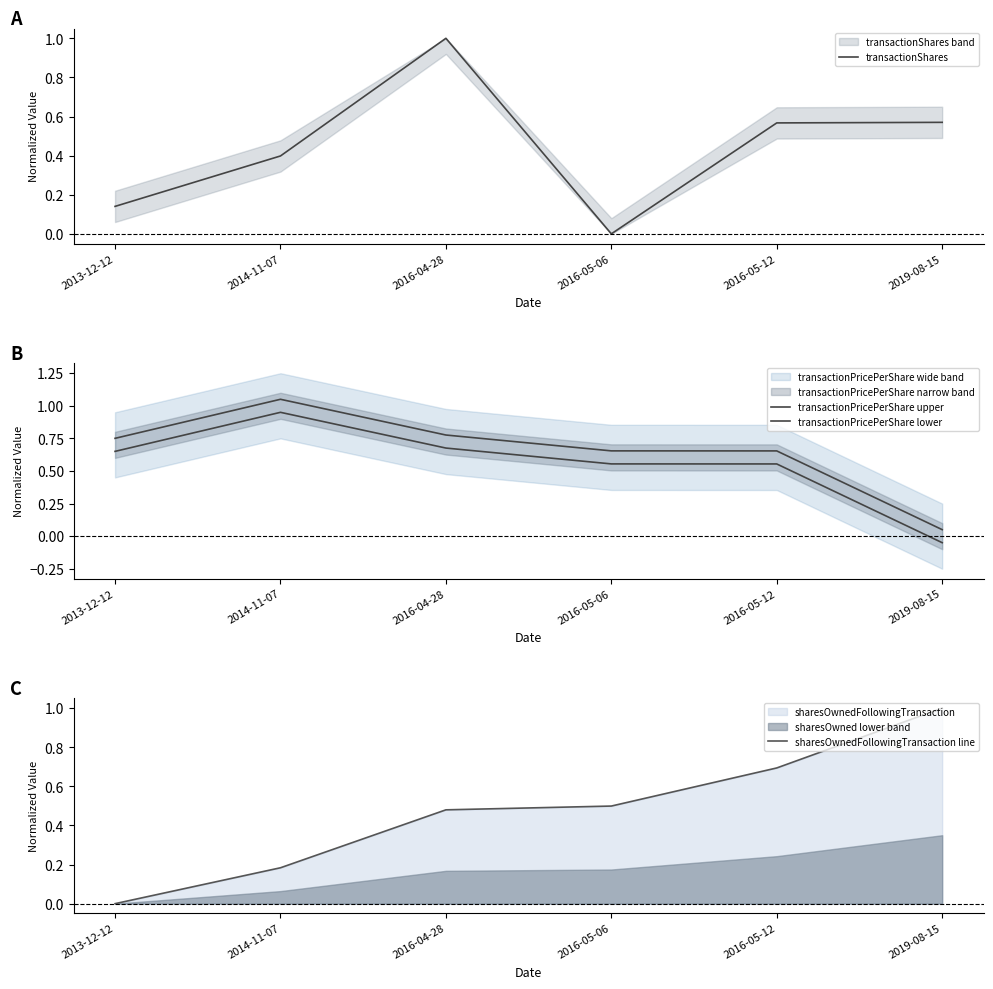

Which series has the largest total across all categories?

transactionPricePerShare upper